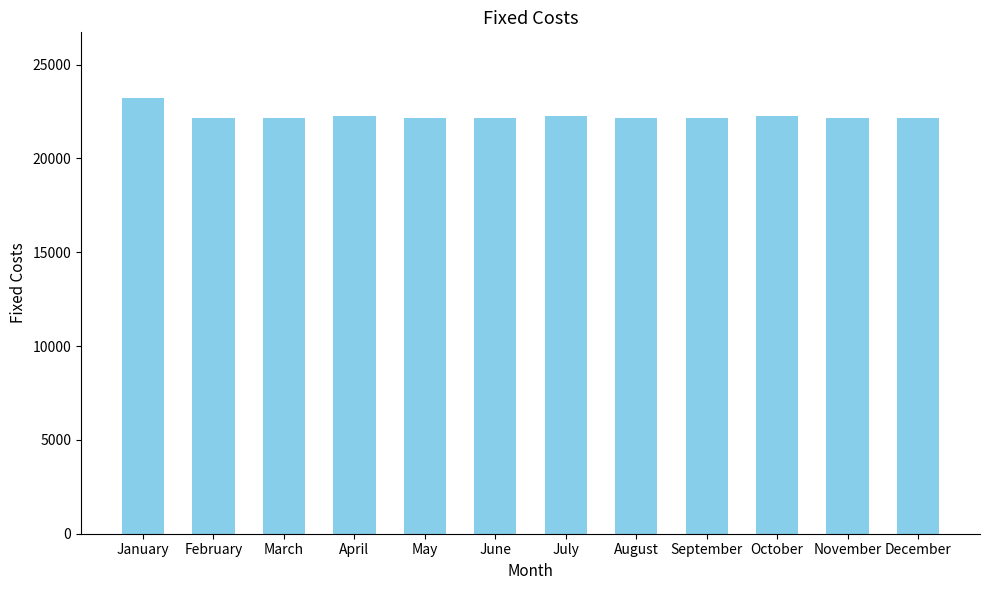

What is the difference between the values at January and November?

1065